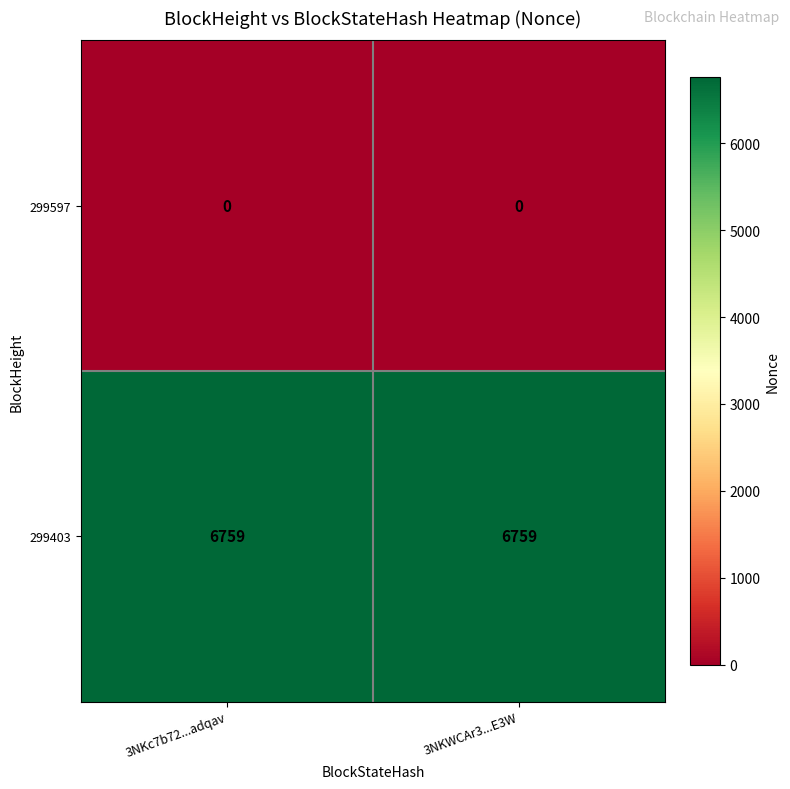

Which series has the largest total across all categories?

299403